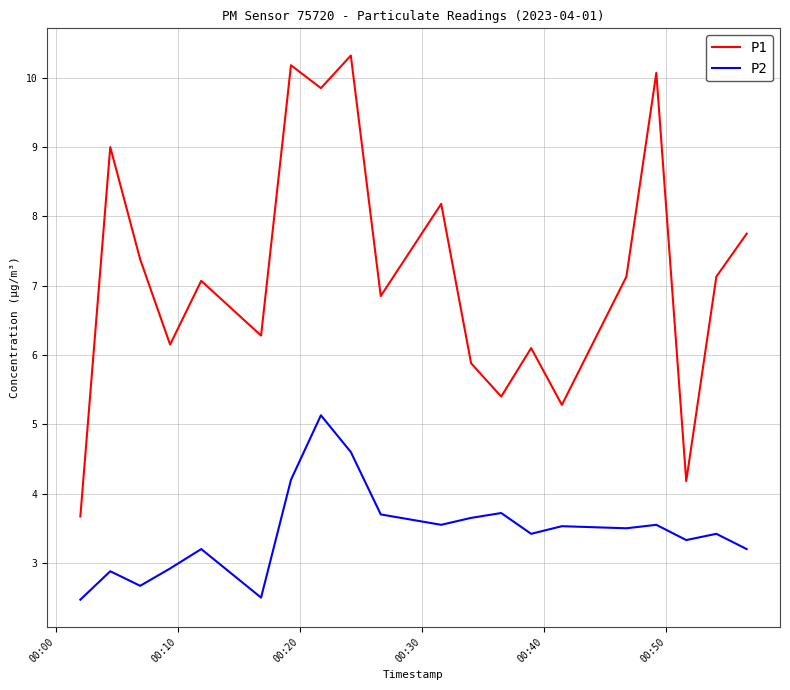

Rank the series by their average value, from highest to lowest.

P1, P2